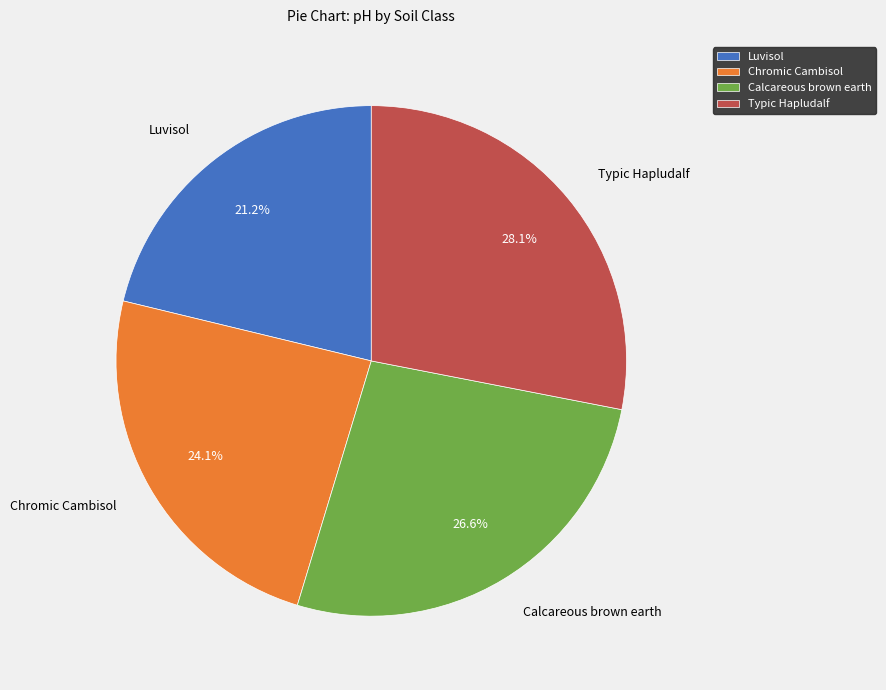

How many slices are in this pie chart?

4